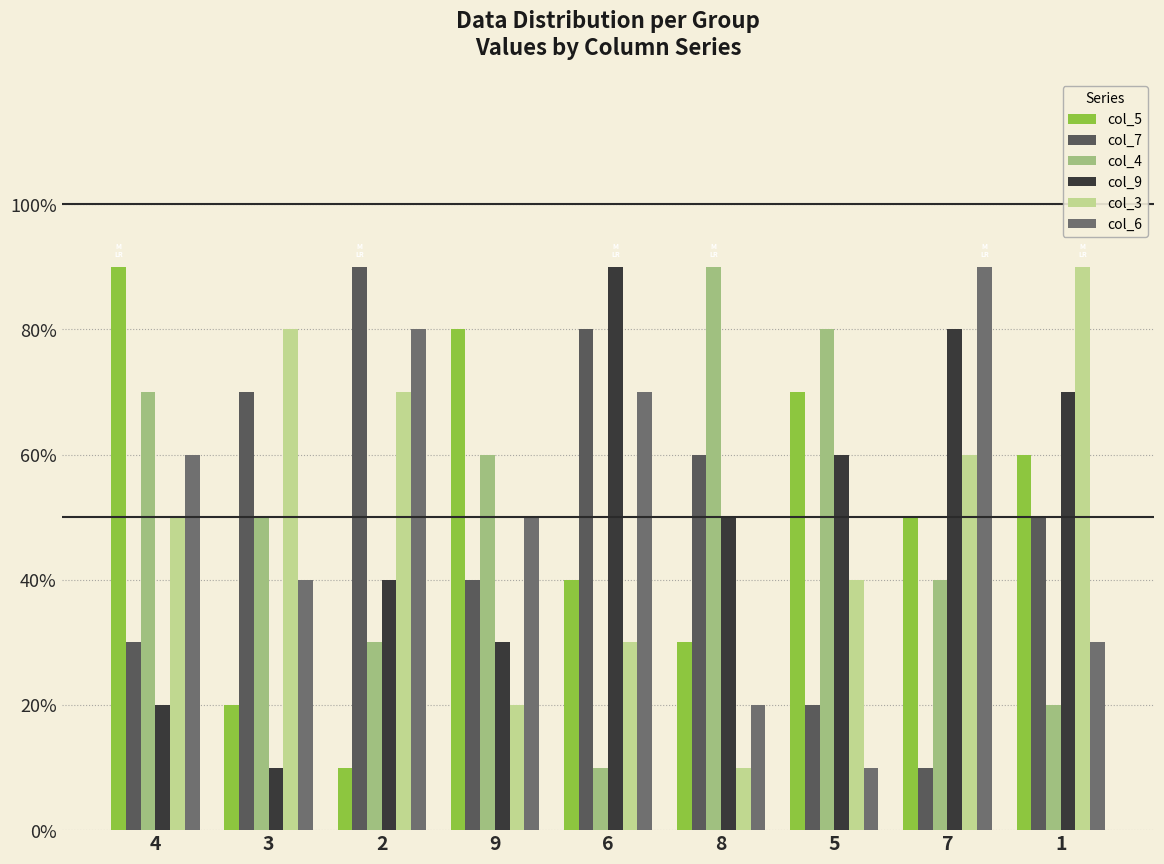

What is the label of the 2nd bar from the right?

7